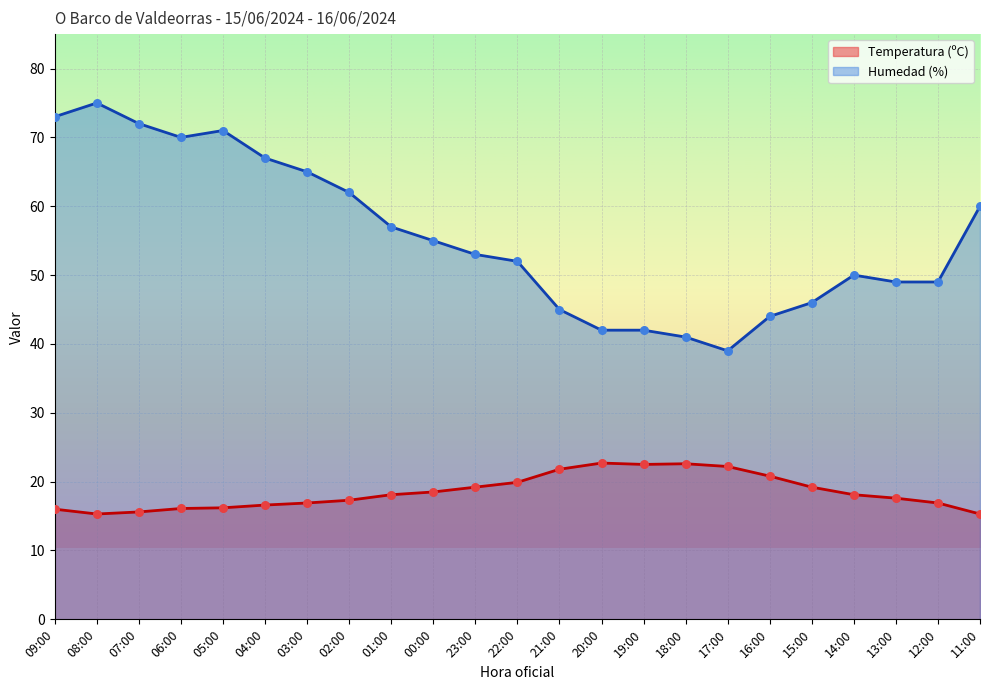

Is the value of Temperatura (ºC) at 14:00 greater than the value of Humedad (%) at 00:00?

No